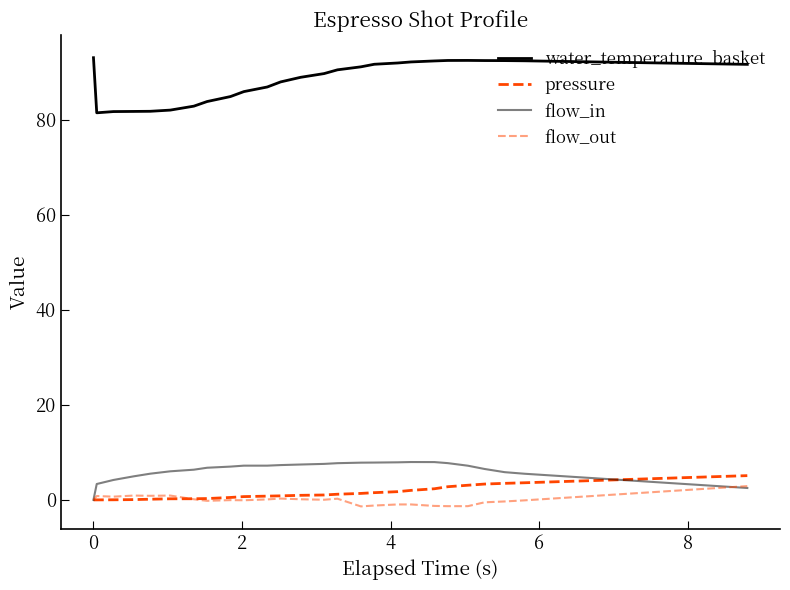

True or false: flow_out and water_temperature_basket intersect in this chart.

False